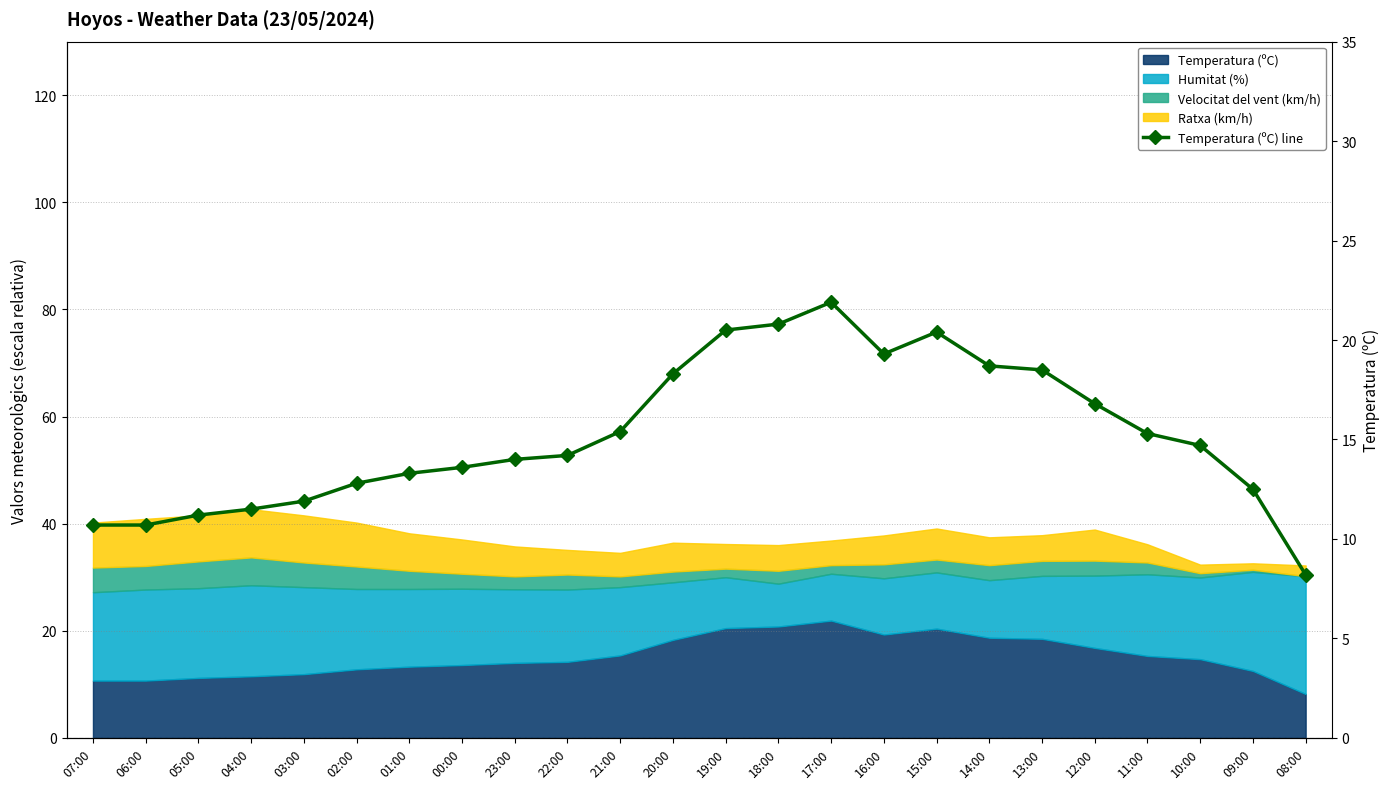

Where is the data nearest to the value 15?

11:00